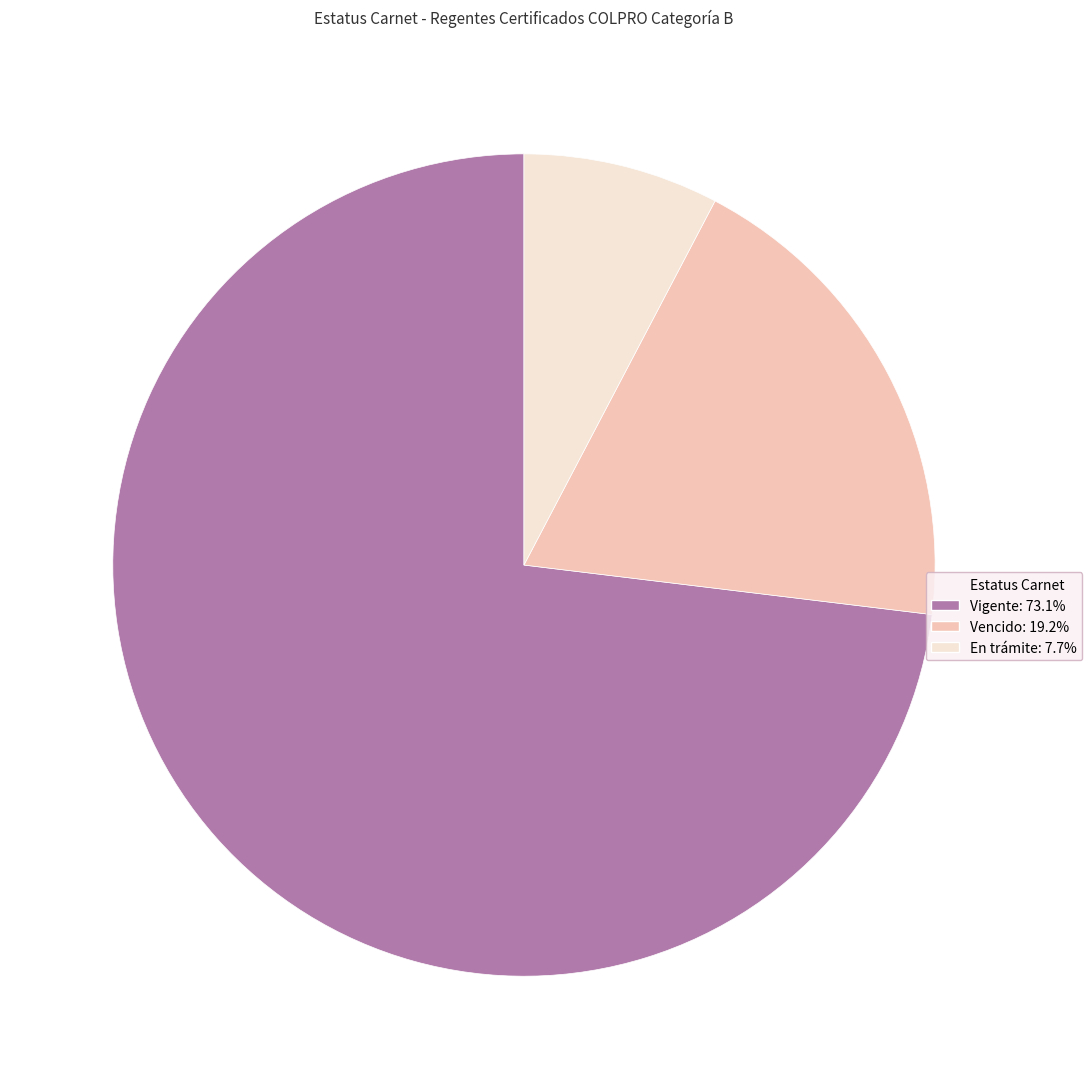

How many slices are in this pie chart?

3